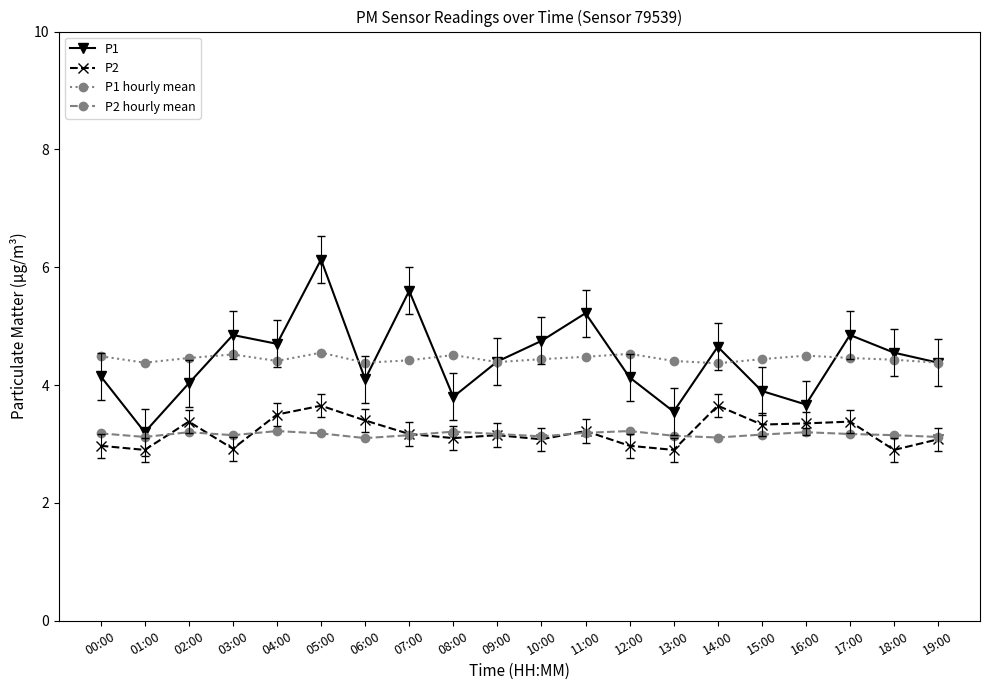

What is the total value across all series at 03:00?

15.4